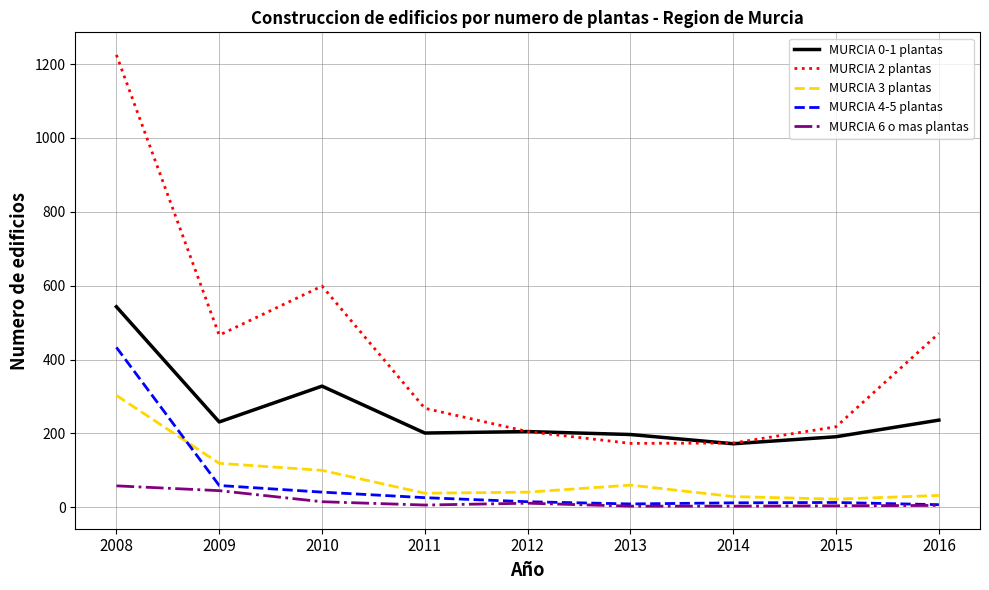

Is the value of MURCIA 6 o mas plantas at 2014 greater than the value of MURCIA 3 plantas at 2008?

No